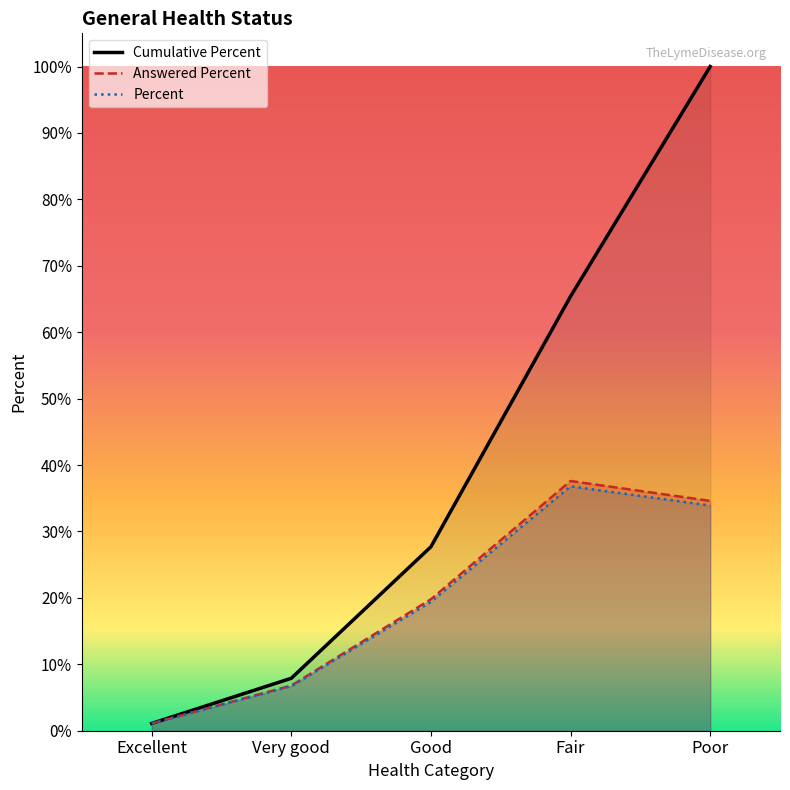

Rank the series by their maximum value, from lowest to highest.

Percent, Answered Percent, Cumulative Percent